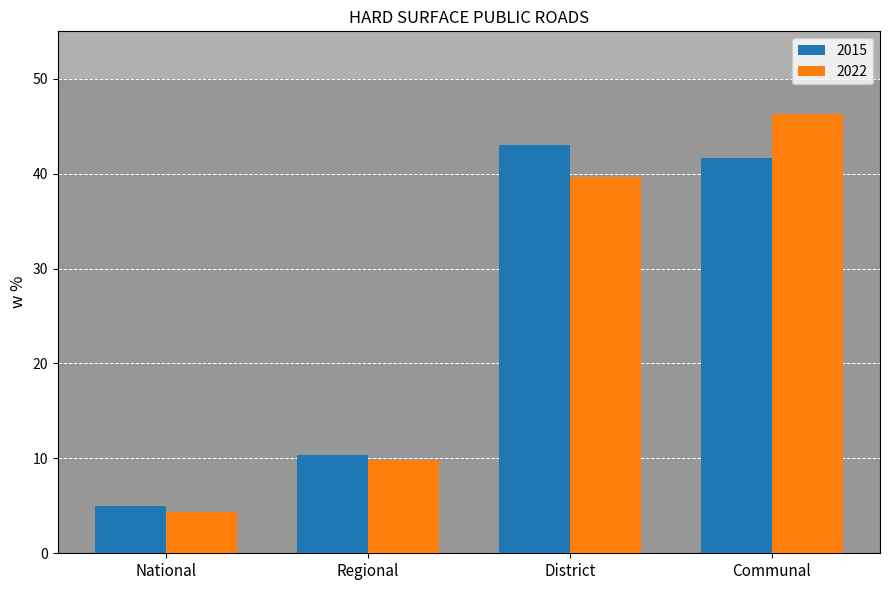

At which category is the sum across all series the highest?

Communal